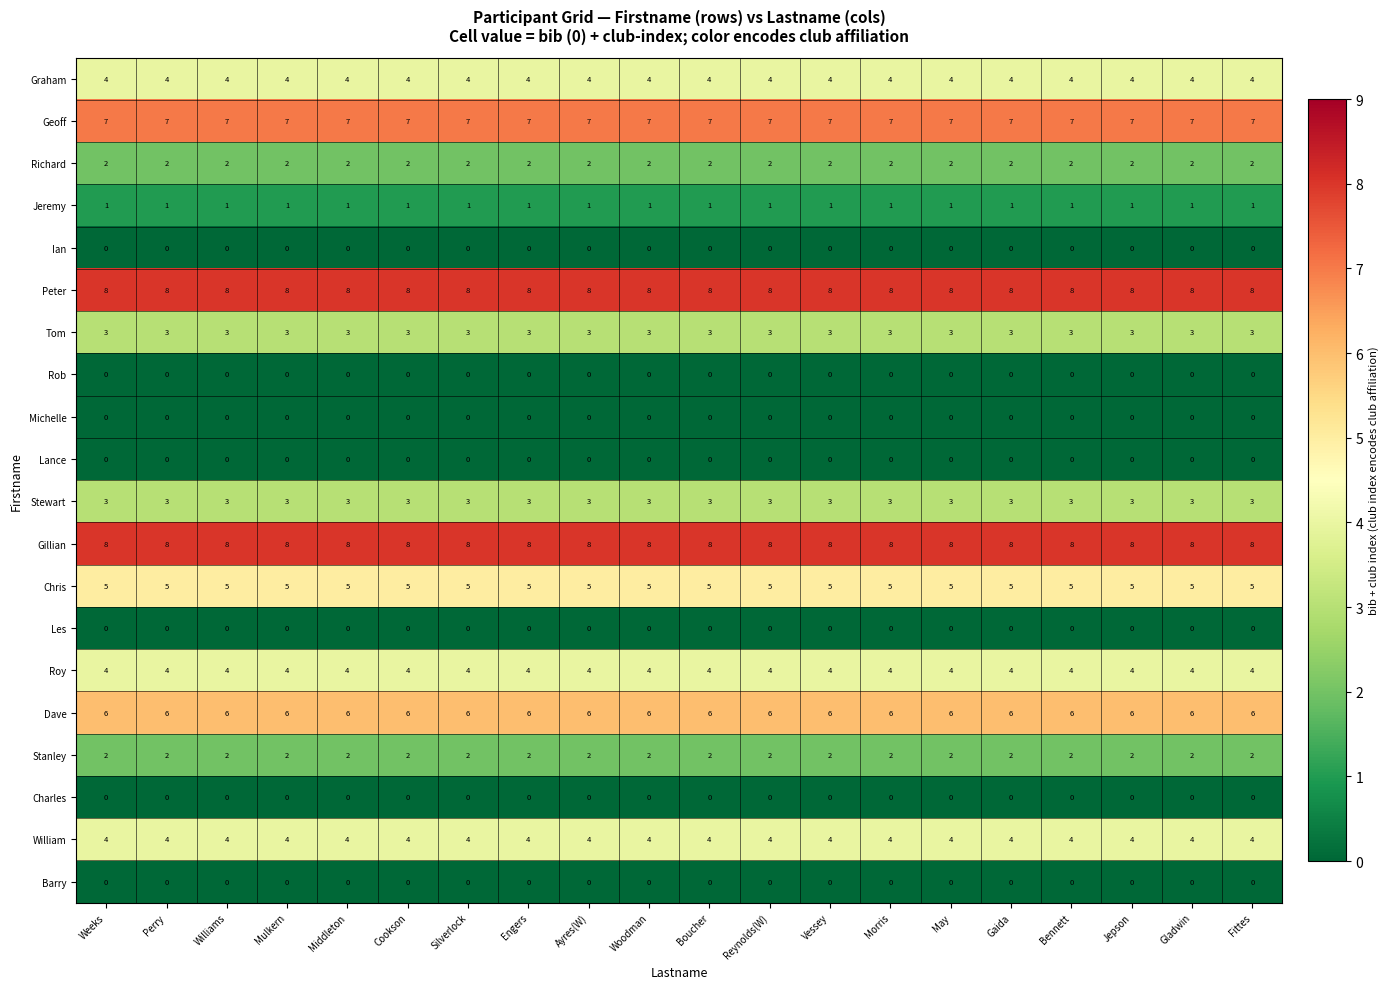

What is the total value across all series at Williams?

57